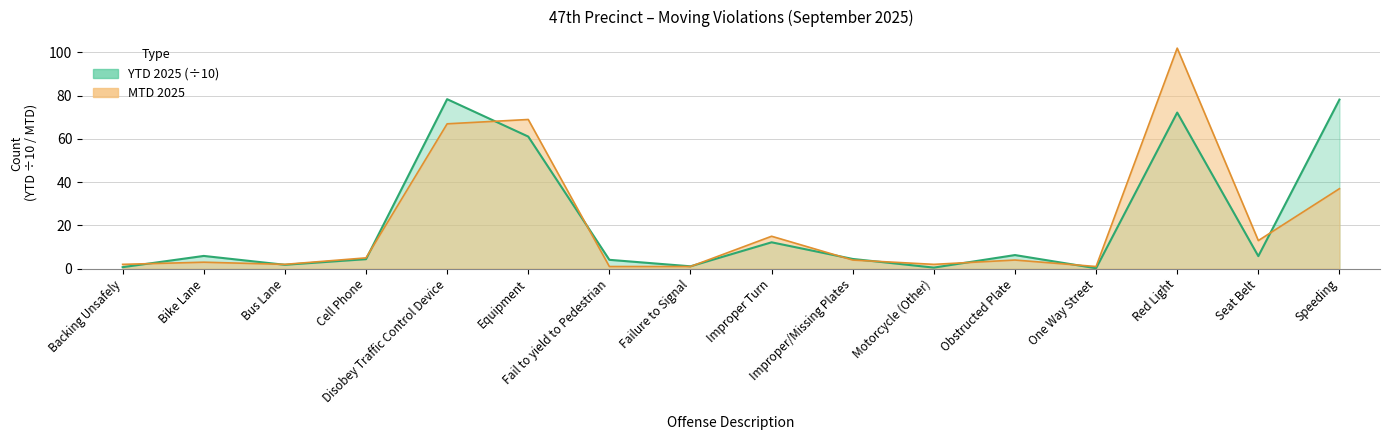

What is the smallest value displayed?

0.2